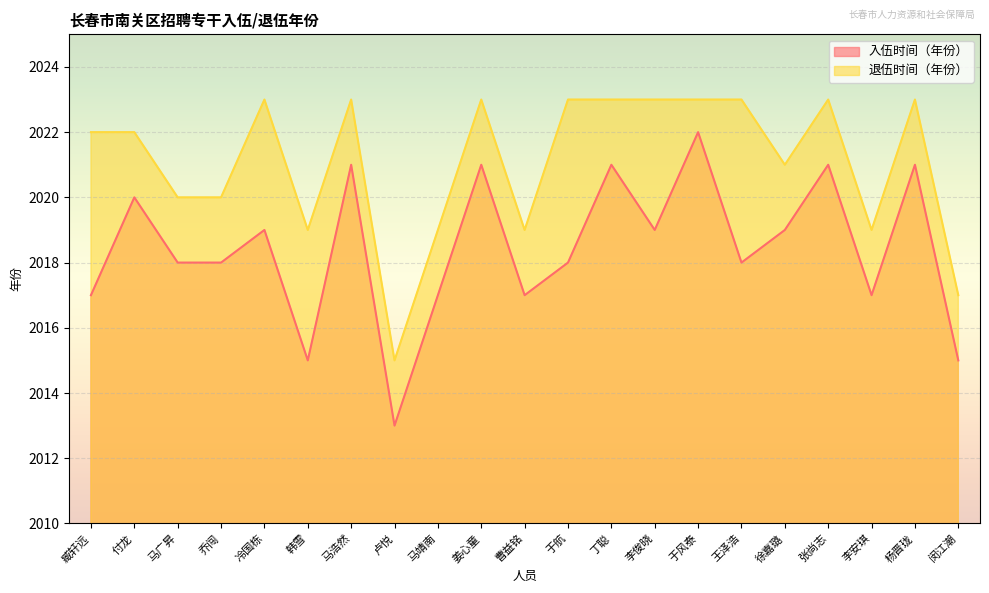

List the series in order of their overall mean, lowest first.

入伍时间（年份）, 退伍时间（年份）